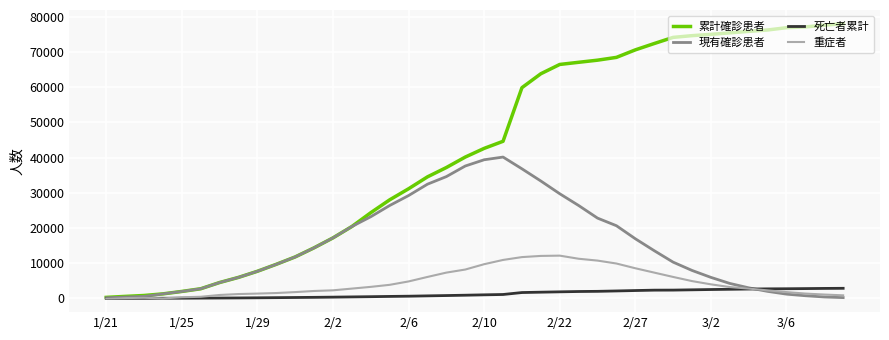

List the series in order of their peak value, highest first.

累計確診患者, 現有確診患者, 重症者, 死亡者累計